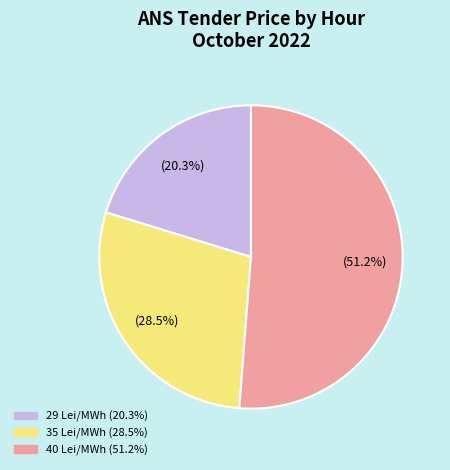

Count the number of slices in the pie.

3